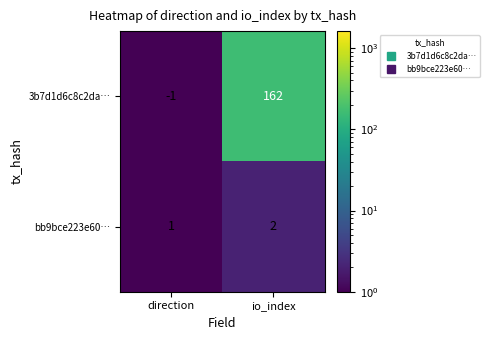

Rank the series by their maximum value, from highest to lowest.

3b7d1d6c8c2da…, bb9bce223e60…